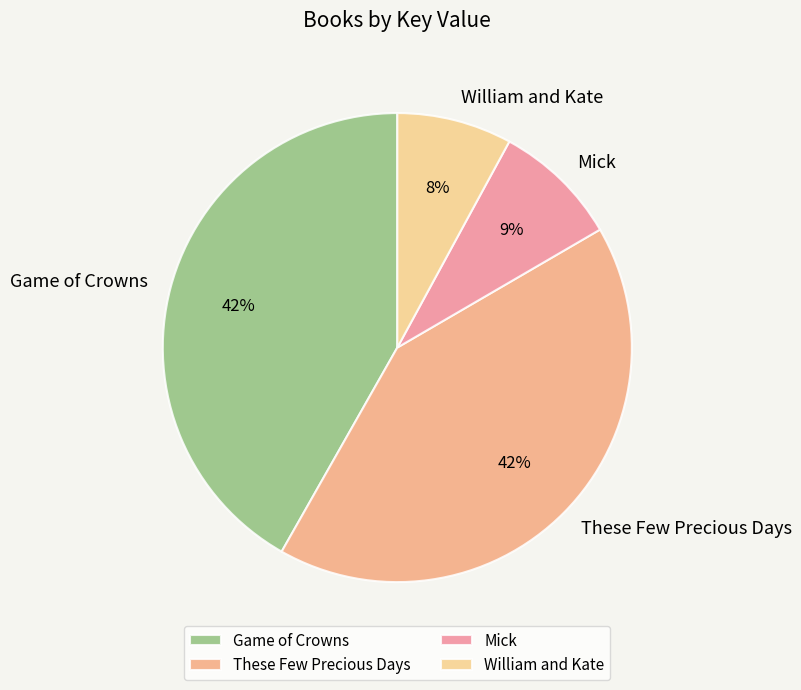

What percentage is the Mick slice, to the nearest percent?

9%